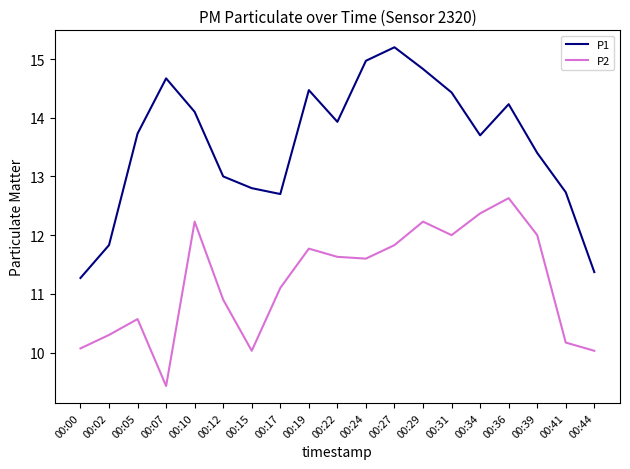

Reading right to left, transcribe all the data shown in this chart.

P1: 11.4	12.7	13.4	14.2	13.7	14.4	14.8	15.2	15.0	13.9	14.5	12.7	12.8	13.0	14.1	14.7	13.7	11.8	11.3
P2: 10.0	10.2	12.0	12.6	12.4	12.0	12.2	11.8	11.6	11.6	11.8	11.1	10.0	10.9	12.2	9.4	10.6	10.3	10.1